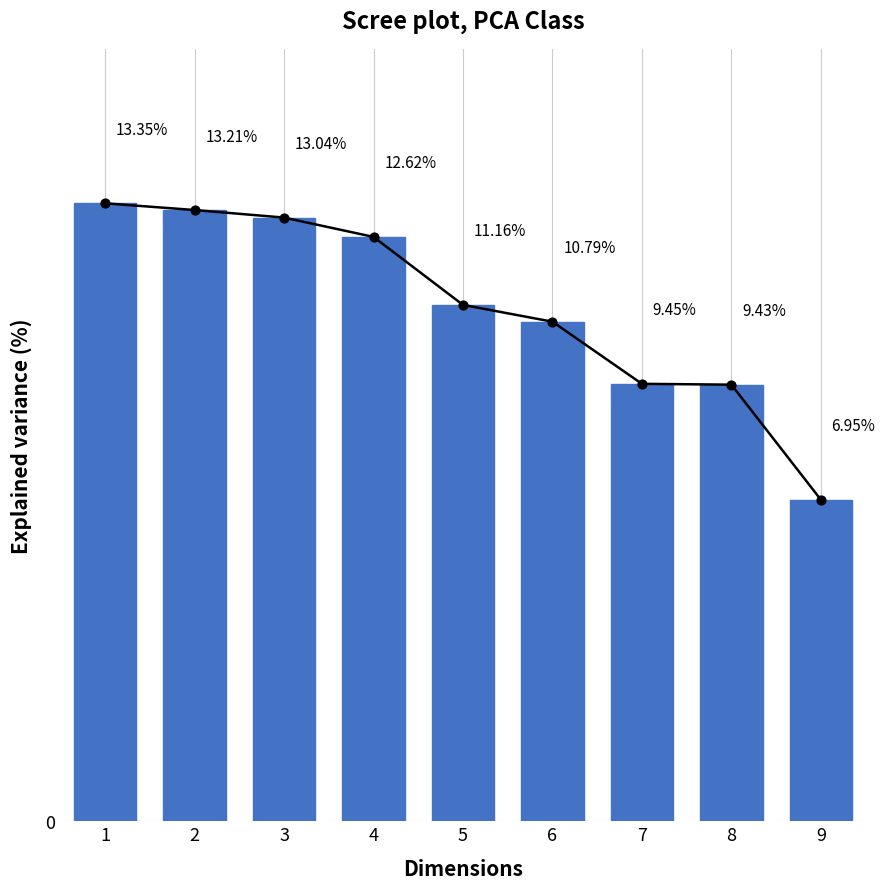

Which has a higher value, 1 or 3?

1